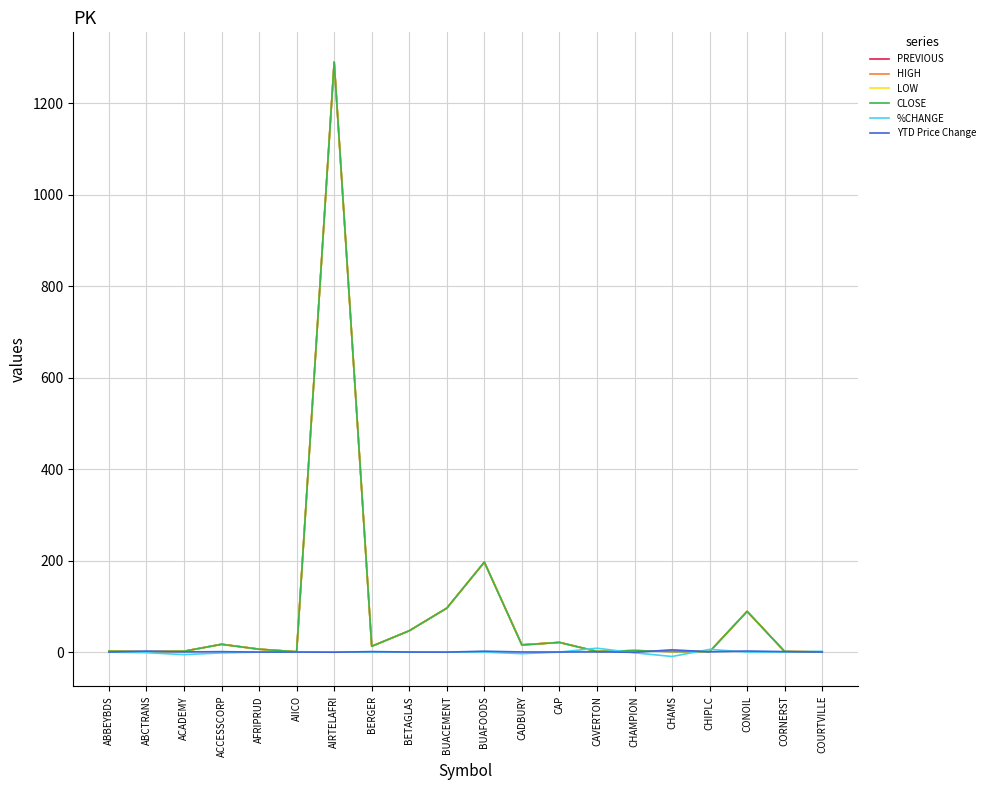

At which category is the sum across all series the highest?

AIRTELAFRI